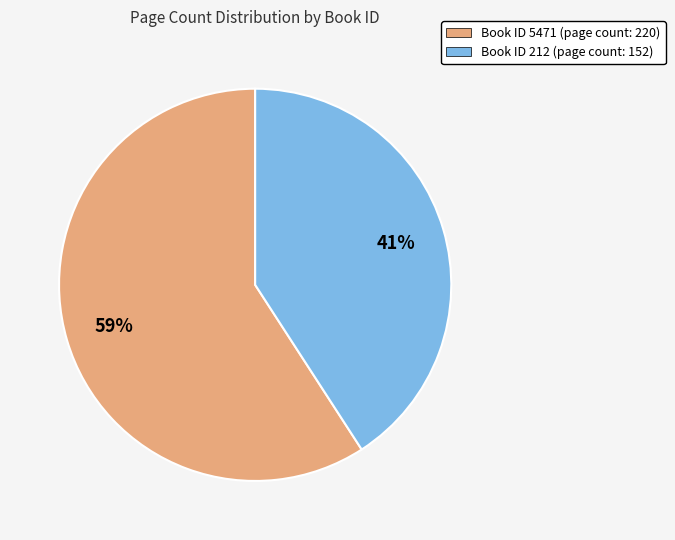

Is there any slice that represents more than half of the pie?

Yes